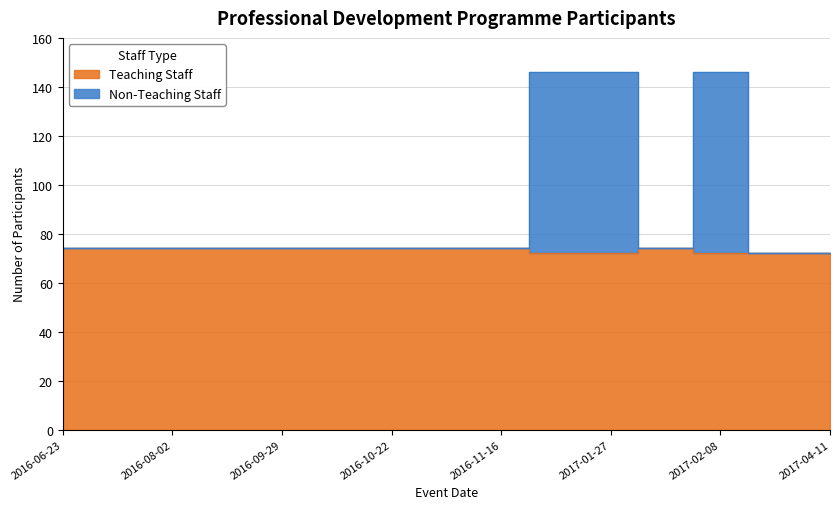

What is the maximum value for Non-Teaching Staff?

146